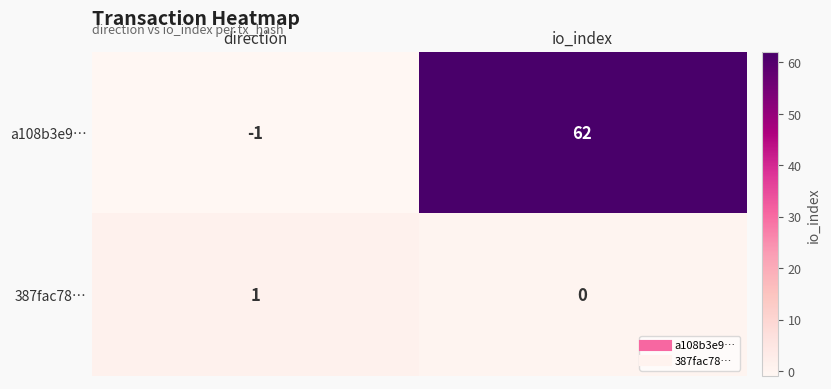

How many categories are shown in the chart?

2